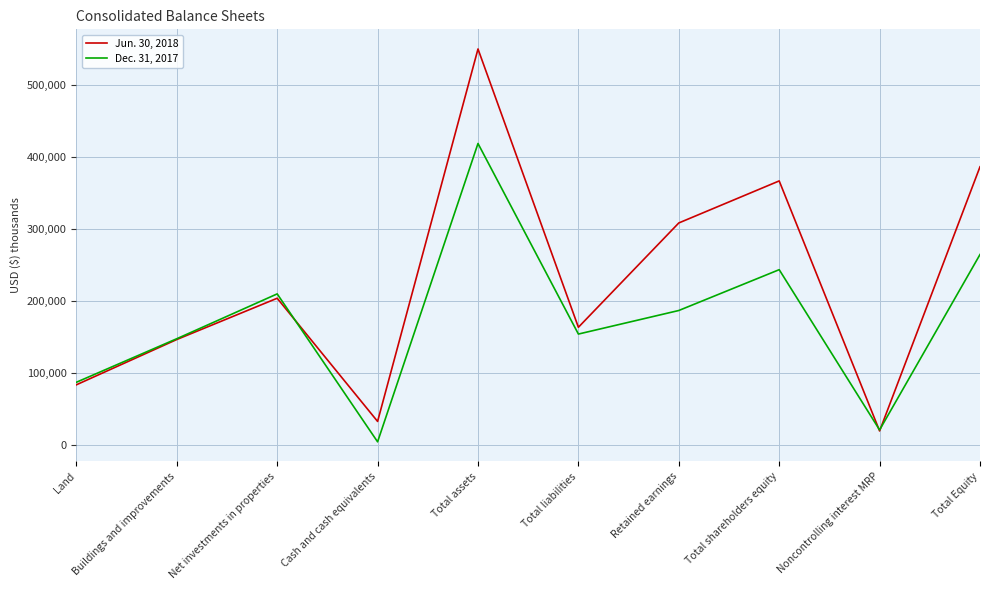

What is the highest value of the Dec. 31, 2017 series?

418734